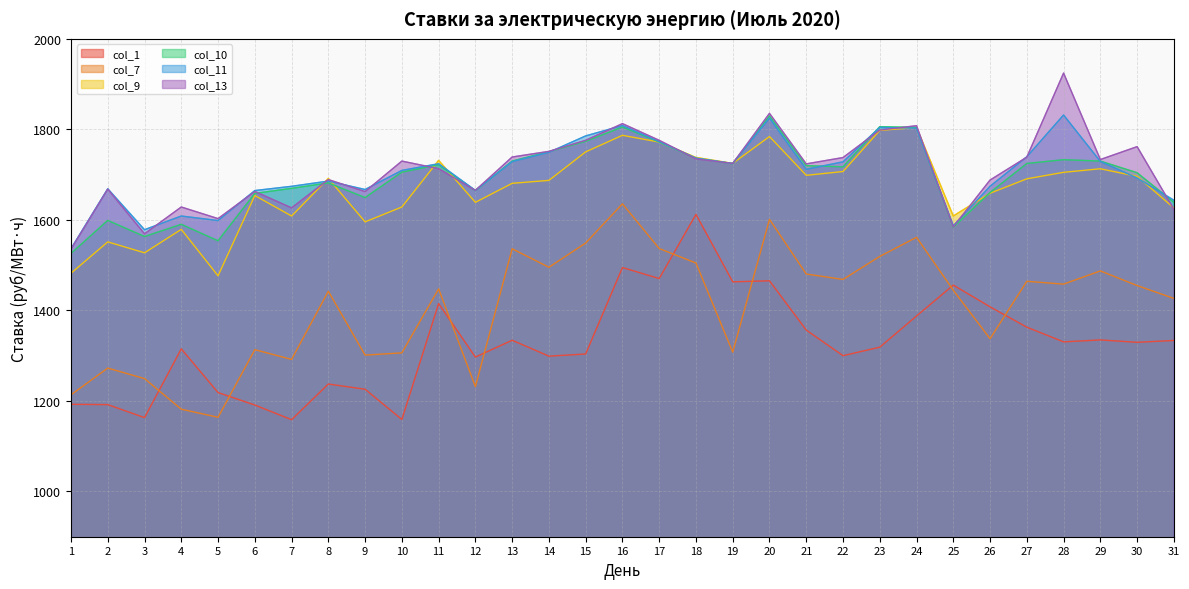

What is the sum of all col_9 values?

51795.3